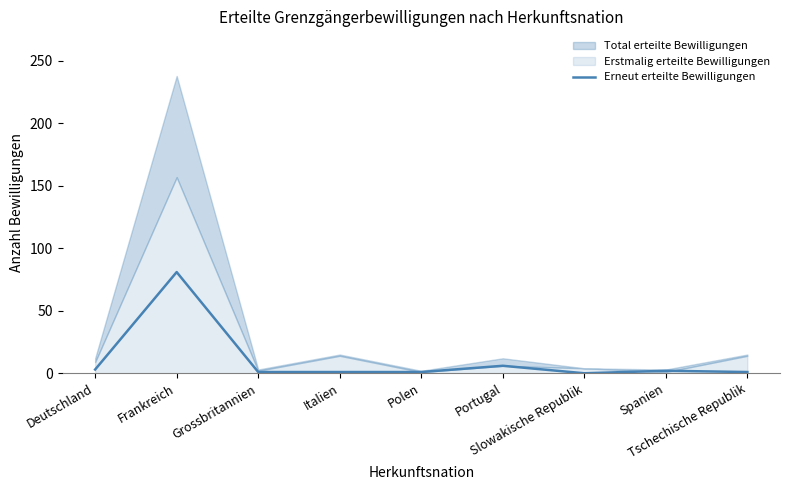

Reading right to left, extract all data points from this chart.

Tschechische Republik=1	Spanien=2	Slowakische Republik=0	Portugal=6	Polen=1	Italien=1	Grossbritannien=1	Frankreich=81	Deutschland=3